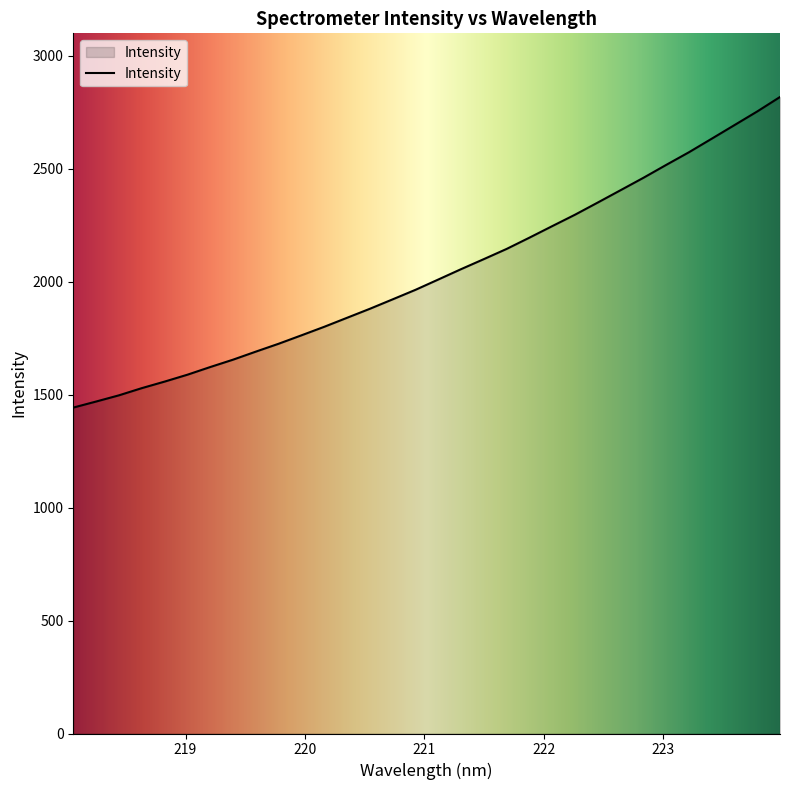

What is the greatest value displayed?

2818.4